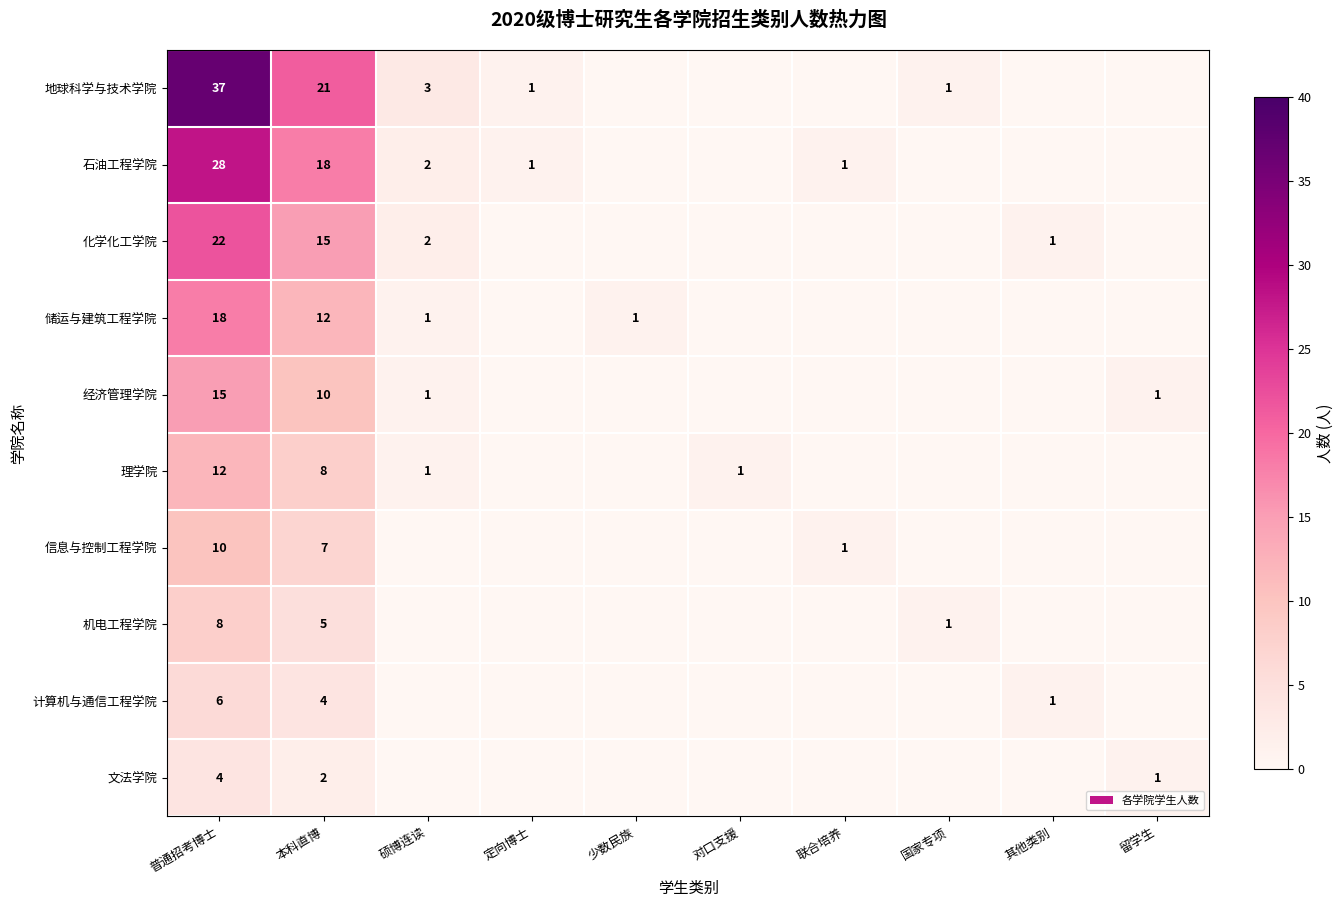

The value of 经济管理学院 at 普通招考博士 is 15. True or false?

True